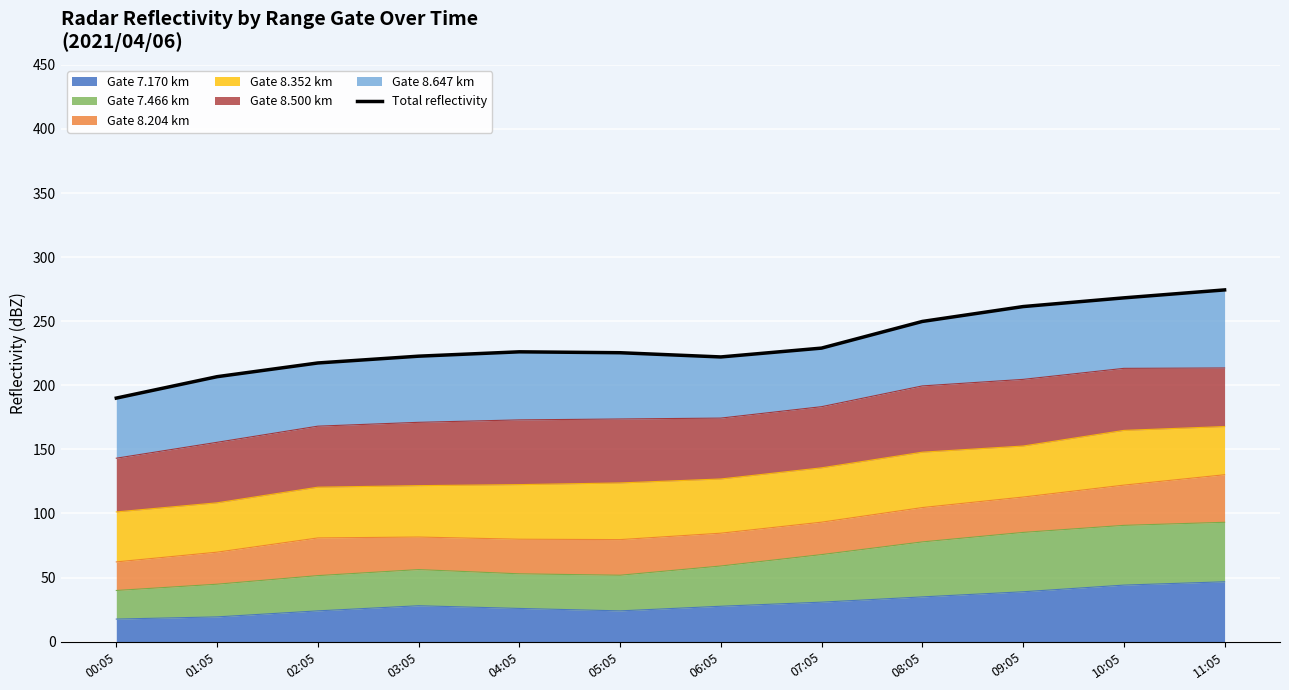

What is the average value?

232.8